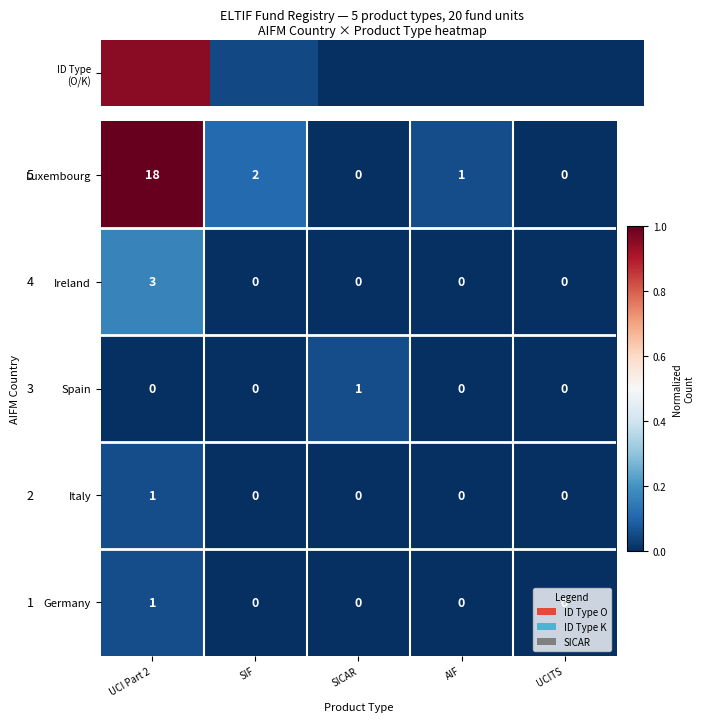

The Luxembourg series shows 10 at UCI Part 2. True or false?

False